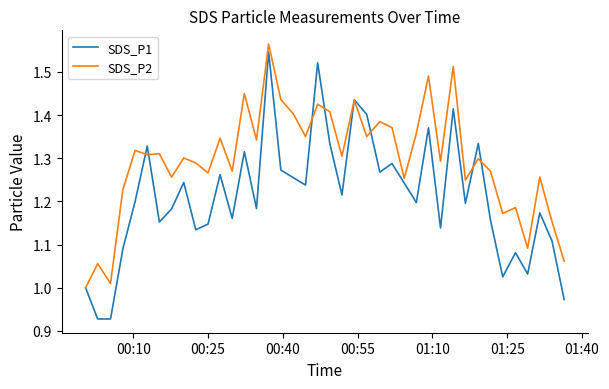

Which series has the widest spread of values?

SDS_P1